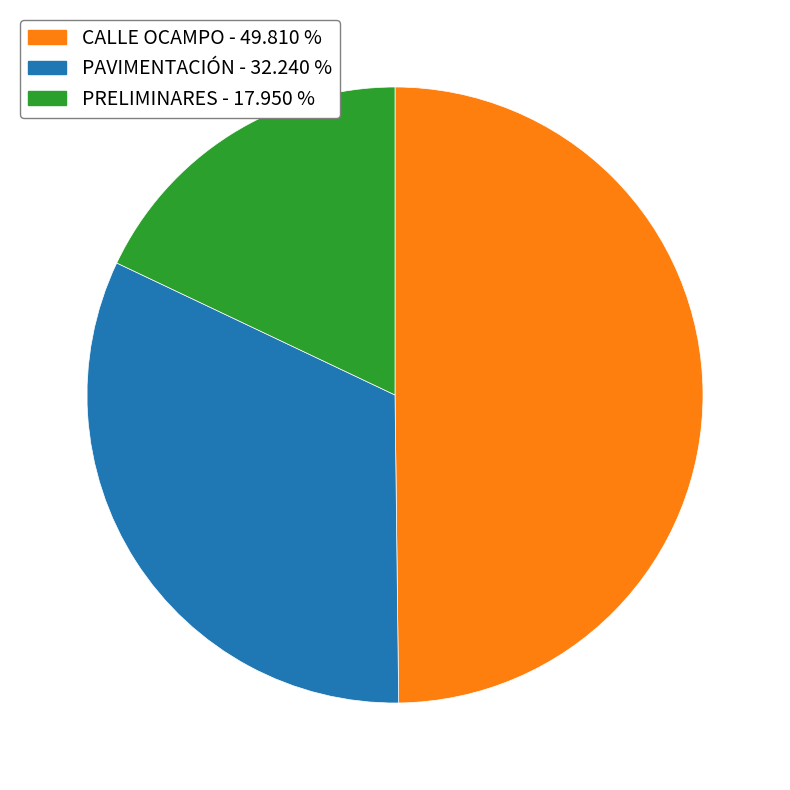

Which has a higher value, PAVIMENTACIÓN or CALLE OCAMPO?

CALLE OCAMPO